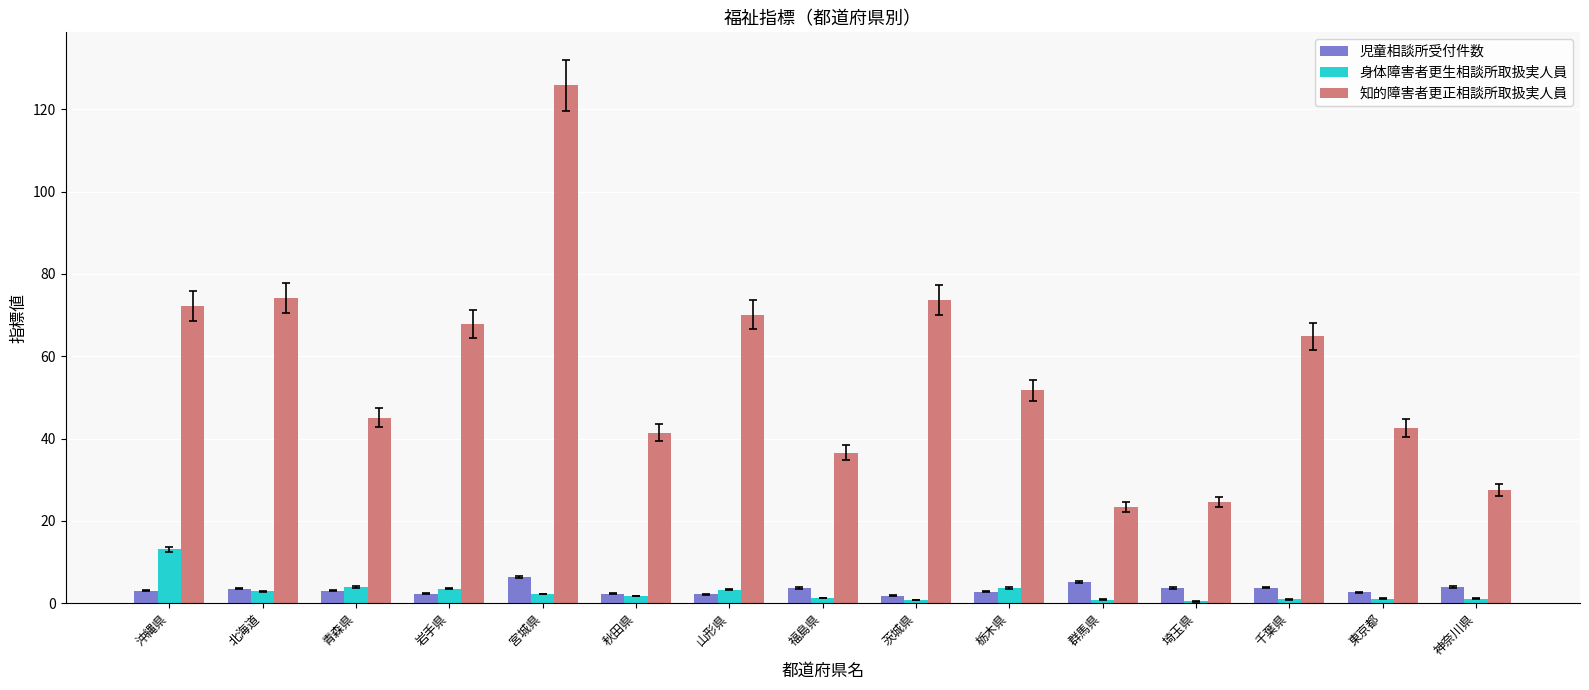

Which category has the highest value across all series?

宮城県